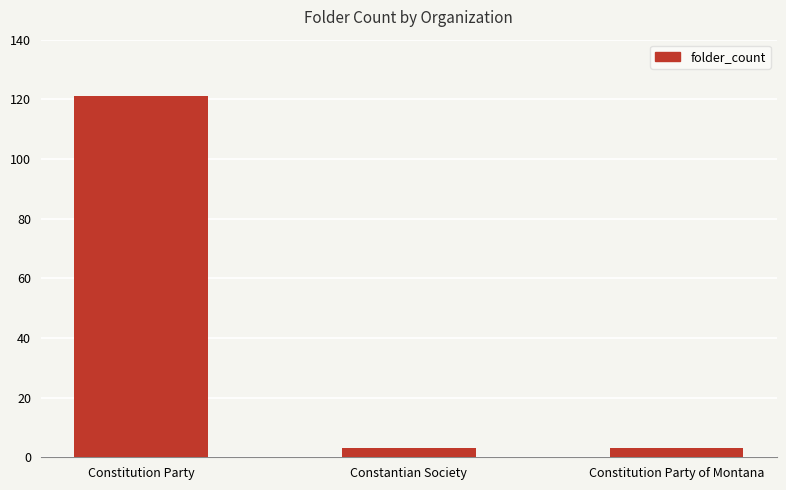

Reading left to right, extract all data points from this chart.

Constitution Party=121	Constantian Society=3	Constitution Party of Montana=3